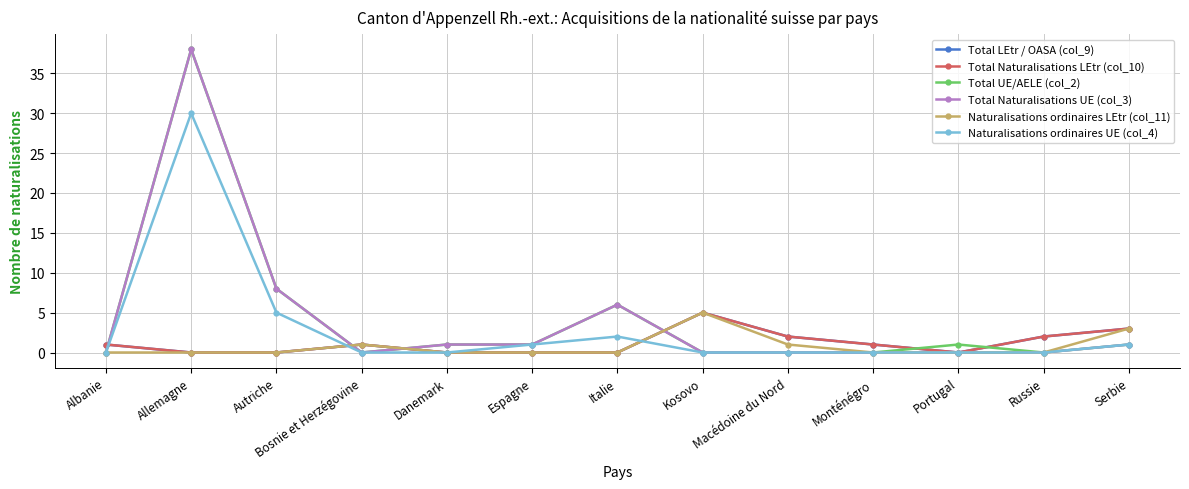

Reading left to right, extract all data points from this chart.

Total LEtr / OASA (col_9): Albanie=1	Allemagne=0	Autriche=0	Bosnie et Herzégovine=1	Danemark=0	Espagne=0	Italie=0	Kosovo=5	Macédoine du Nord=2	Monténégro=1	Portugal=0	Russie=2	Serbie=3
Total Naturalisations LEtr (col_10): Albanie=1	Allemagne=0	Autriche=0	Bosnie et Herzégovine=1	Danemark=0	Espagne=0	Italie=0	Kosovo=5	Macédoine du Nord=2	Monténégro=1	Portugal=0	Russie=2	Serbie=3
Total UE/AELE (col_2): Albanie=0	Allemagne=38	Autriche=8	Bosnie et Herzégovine=0	Danemark=1	Espagne=1	Italie=6	Kosovo=0	Macédoine du Nord=0	Monténégro=0	Portugal=1	Russie=0	Serbie=1
Total Naturalisations UE (col_3): Albanie=0	Allemagne=38	Autriche=8	Bosnie et Herzégovine=0	Danemark=1	Espagne=1	Italie=6	Kosovo=0	Macédoine du Nord=0	Monténégro=0	Portugal=0	Russie=0	Serbie=1
Naturalisations ordinaires LEtr (col_11): Albanie=0	Allemagne=0	Autriche=0	Bosnie et Herzégovine=1	Danemark=0	Espagne=0	Italie=0	Kosovo=5	Macédoine du Nord=1	Monténégro=0	Portugal=0	Russie=0	Serbie=3
Naturalisations ordinaires UE (col_4): Albanie=0	Allemagne=30	Autriche=5	Bosnie et Herzégovine=0	Danemark=0	Espagne=1	Italie=2	Kosovo=0	Macédoine du Nord=0	Monténégro=0	Portugal=0	Russie=0	Serbie=1